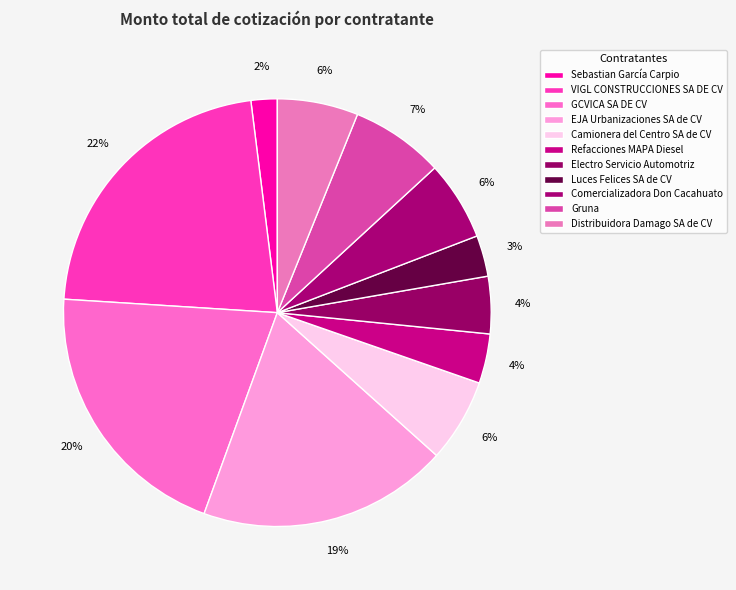

To the nearest percent, what percentage of the pie is Luces Felices SA de CV?

3%